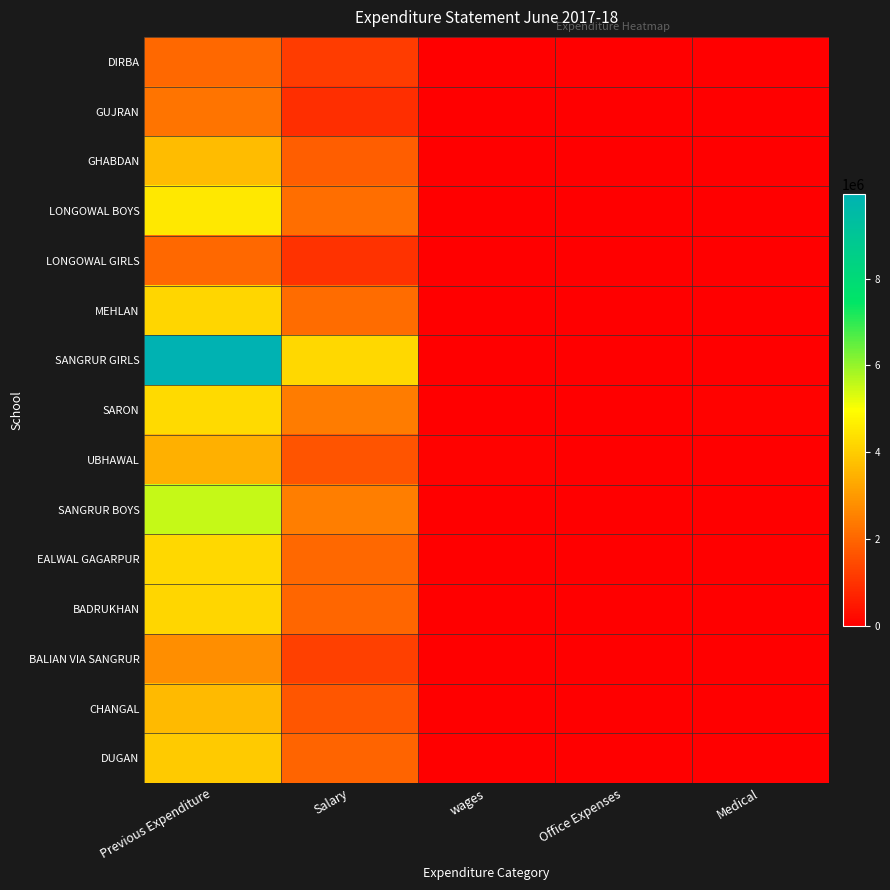

Reading right to left, list all the values displayed in this chart.

DIRBA: Medical=0	Office Expenses=0	wages=11310	Salary=1194868	Previous Expenditure=2034451
GUJRAN: Medical=0	Office Expenses=0	wages=0	Salary=900296	Previous Expenditure=2264026
GHABDAN: Medical=0	Office Expenses=0	wages=0	Salary=1837950	Previous Expenditure=3658431
LONGOWAL BOYS: Medical=0	Office Expenses=0	wages=0	Salary=2148393	Previous Expenditure=4530110
LONGOWAL GIRLS: Medical=0	Office Expenses=0	wages=0	Salary=986470	Previous Expenditure=2037494
MEHLAN: Medical=0	Office Expenses=0	wages=0	Salary=2128557	Previous Expenditure=4162271
SANGRUR GIRLS: Medical=4125	Office Expenses=0	wages=0	Salary=4201516	Previous Expenditure=9950468
SARON: Medical=42400	Office Expenses=0	wages=6463	Salary=2432216	Previous Expenditure=4274578
UBHAWAL: Medical=0	Office Expenses=0	wages=46043	Salary=1669054	Previous Expenditure=3432912
SANGRUR BOYS: Medical=8219	Office Expenses=0	wages=0	Salary=2474067	Previous Expenditure=5556911
EALWAL GAGARPUR: Medical=18364	Office Expenses=0	wages=0	Salary=2032406	Previous Expenditure=4224591
BADRUKHAN: Medical=0	Office Expenses=0	wages=0	Salary=1986413	Previous Expenditure=4171813
BALIAN VIA SANGRUR: Medical=0	Office Expenses=0	wages=0	Salary=1271461	Previous Expenditure=2781372
CHANGAL: Medical=0	Office Expenses=0	wages=0	Salary=1676472	Previous Expenditure=3633543
DUGAN: Medical=0	Office Expenses=0	wages=7540	Salary=1959802	Previous Expenditure=3947614